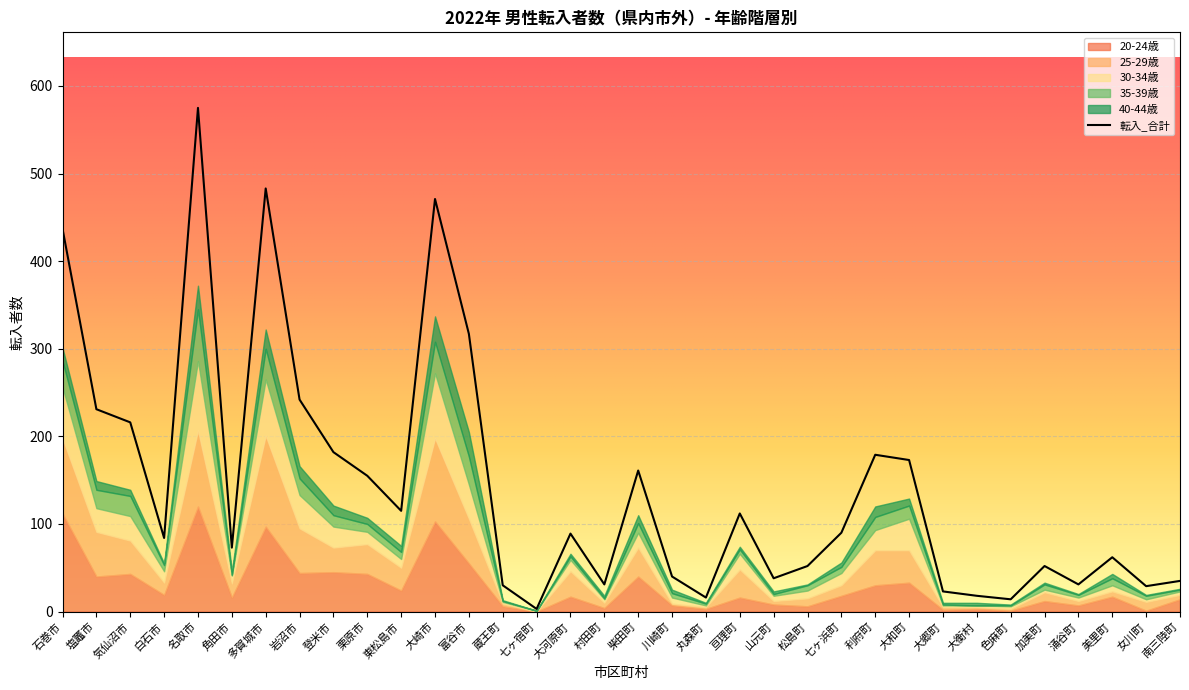

Rank the series by their maximum value, from highest to lowest.

転入_合計, 20-24歳, 25-29歳, 30-34歳, 35-39歳, 40-44歳